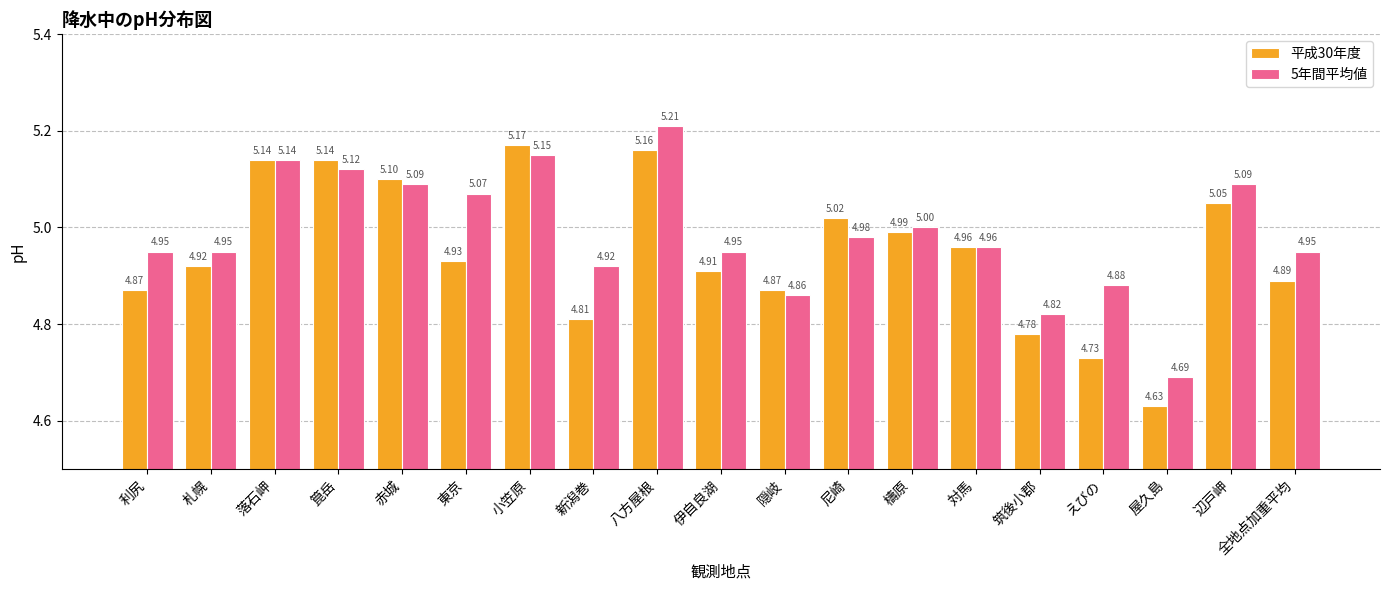

The value of 平成30年度 at 伊自良湖 is 4.9. True or false?

True